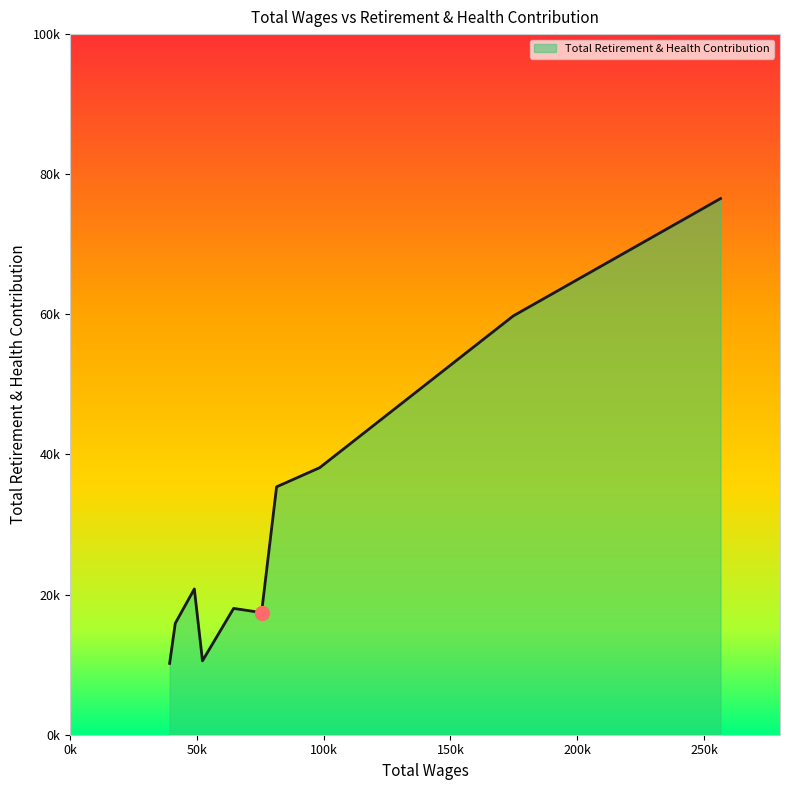

At which label is the value closest to 43355?

98434.0